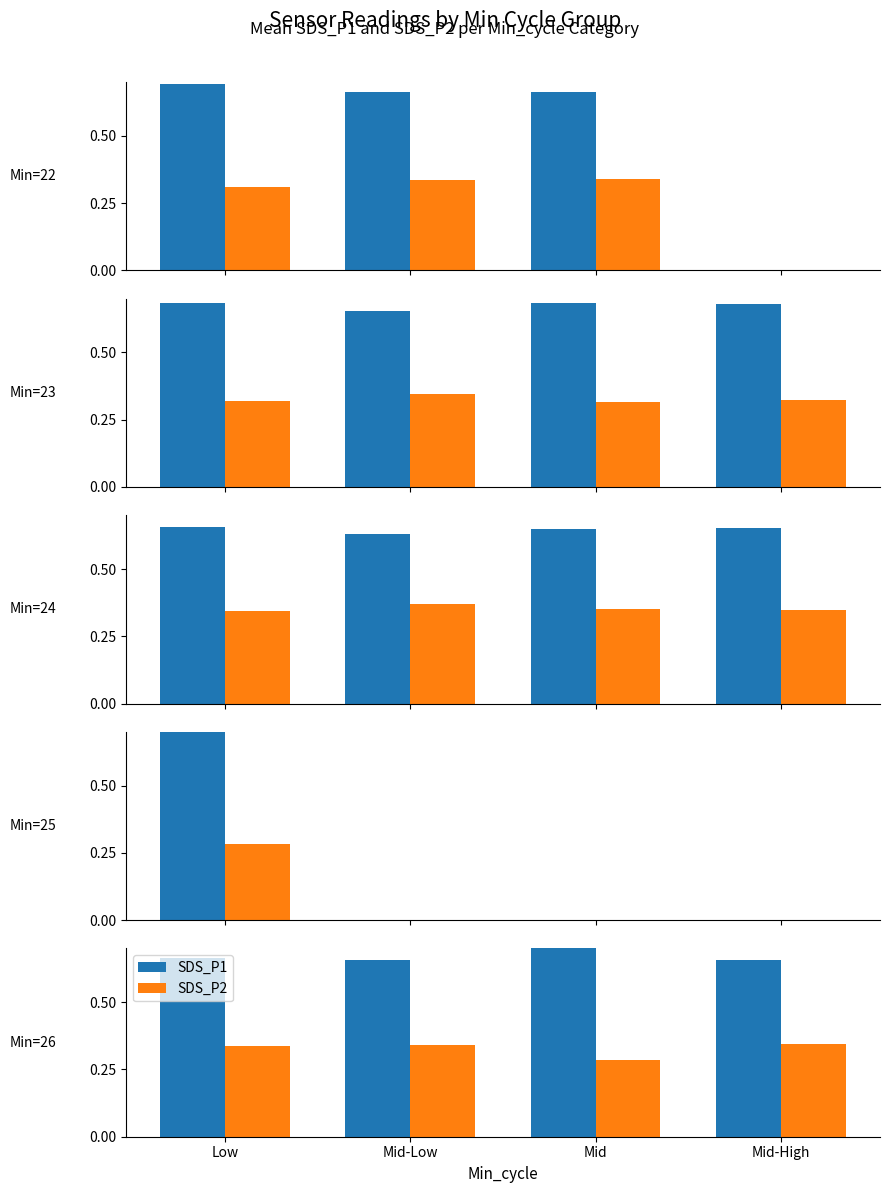

What is the lowest value of the SDS_P2 series?

0.3